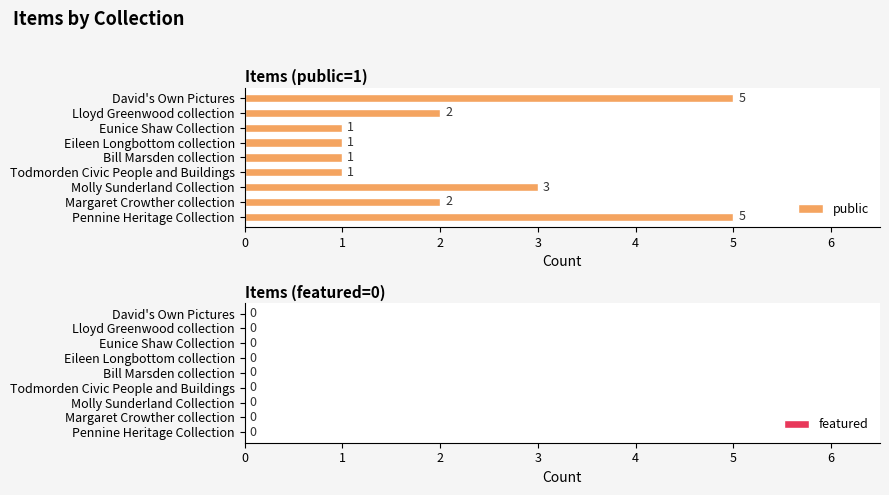

Between Pennine Heritage Collection and Bill Marsden collection, which is larger?

Pennine Heritage Collection